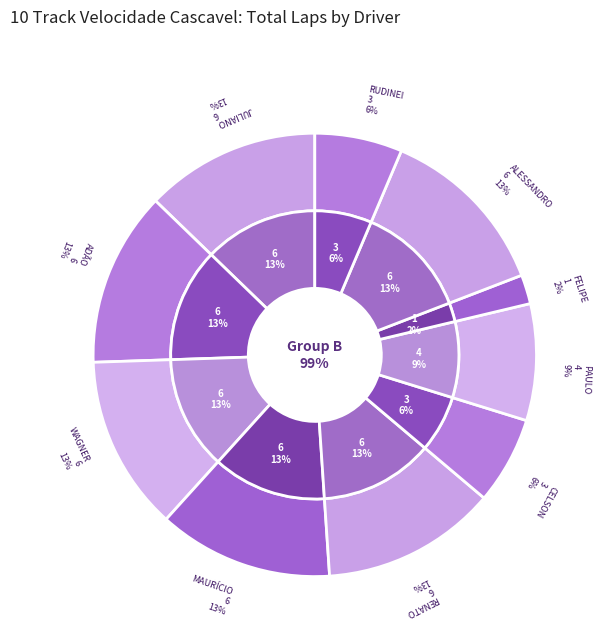

Is the sum of PAULO CESER DE MELO and RENATO DALBERTO greater than half?

No